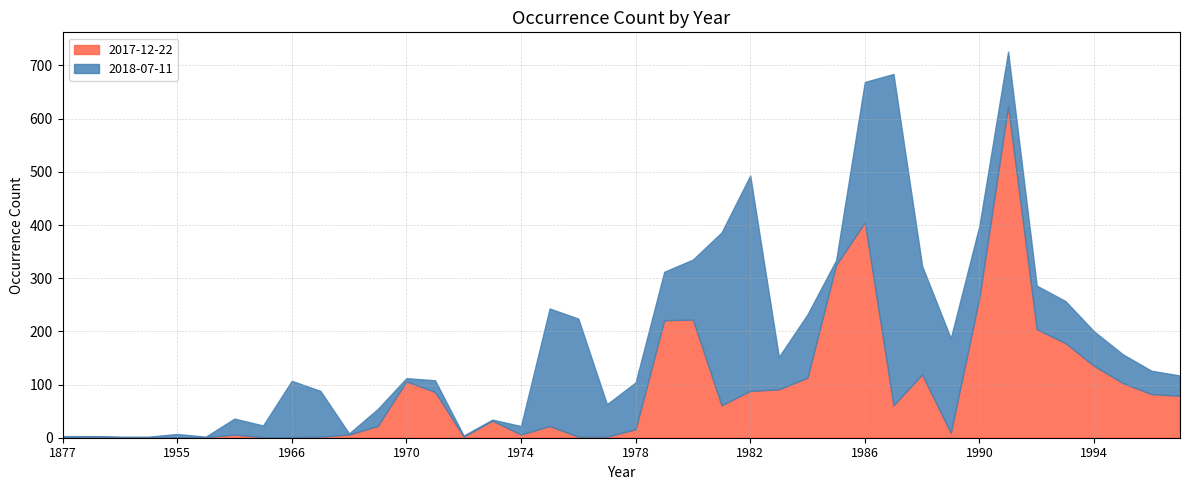

How many lines are shown in the chart?

2